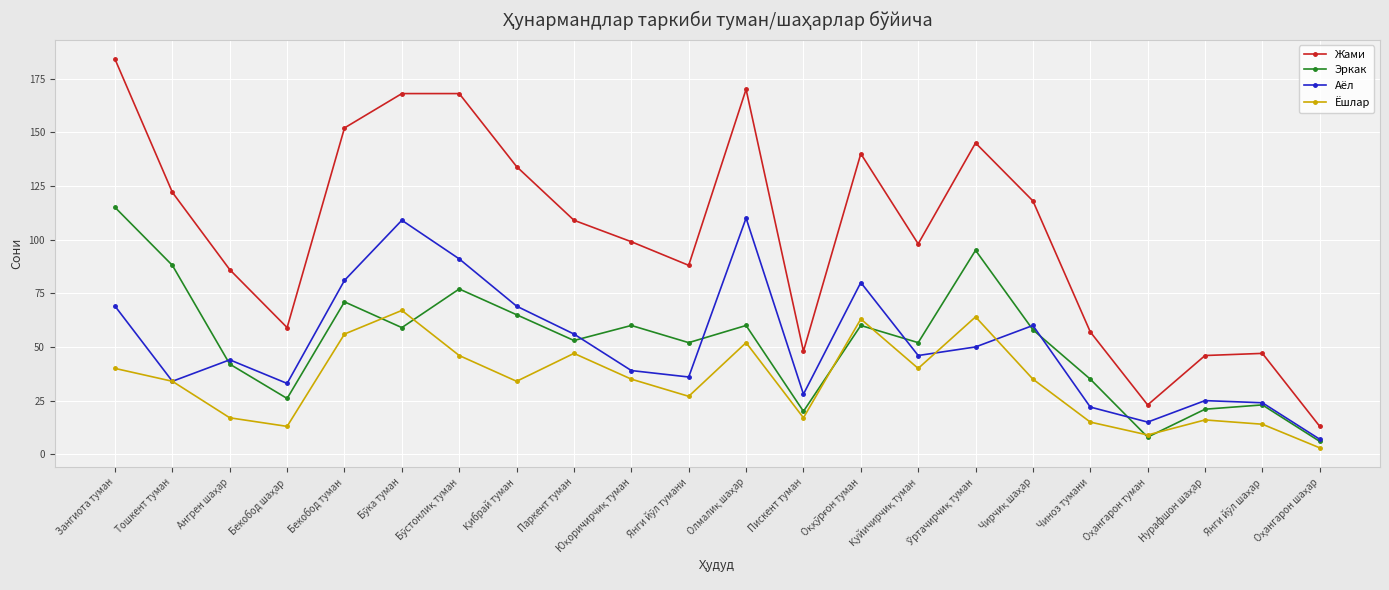

Rank the series at Бекобод туман from highest to lowest value.

Жами, Аёл, Эркак, Ёшлар